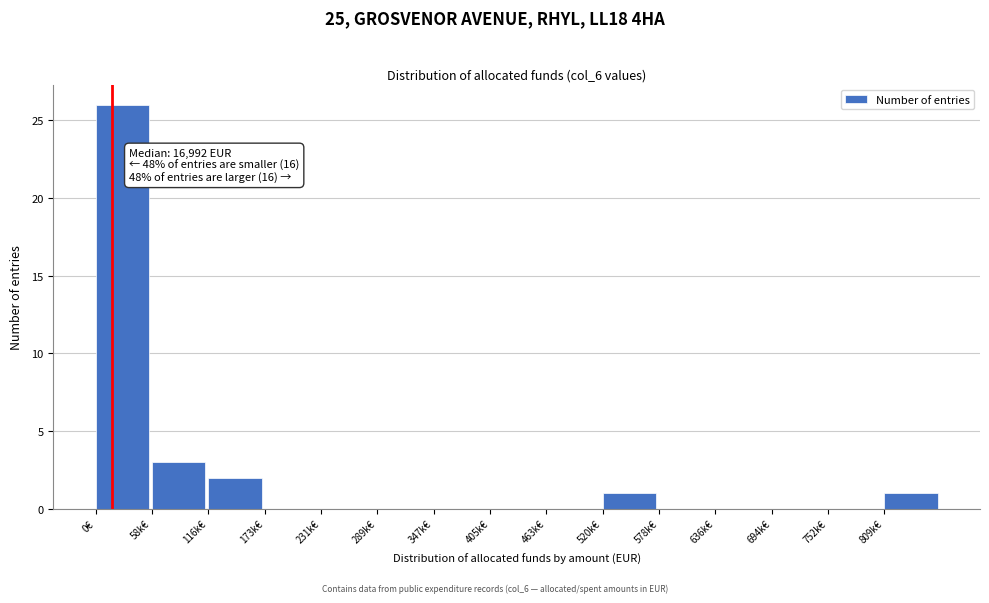

Reading left to right, what are all the values shown in this chart?

0€=26	58k€=3	116k€=2	173k€=0	231k€=0	289k€=0	347k€=0	405k€=0	463k€=0	520k€=1	578k€=0	636k€=0	694k€=0	752k€=0	809k€=1